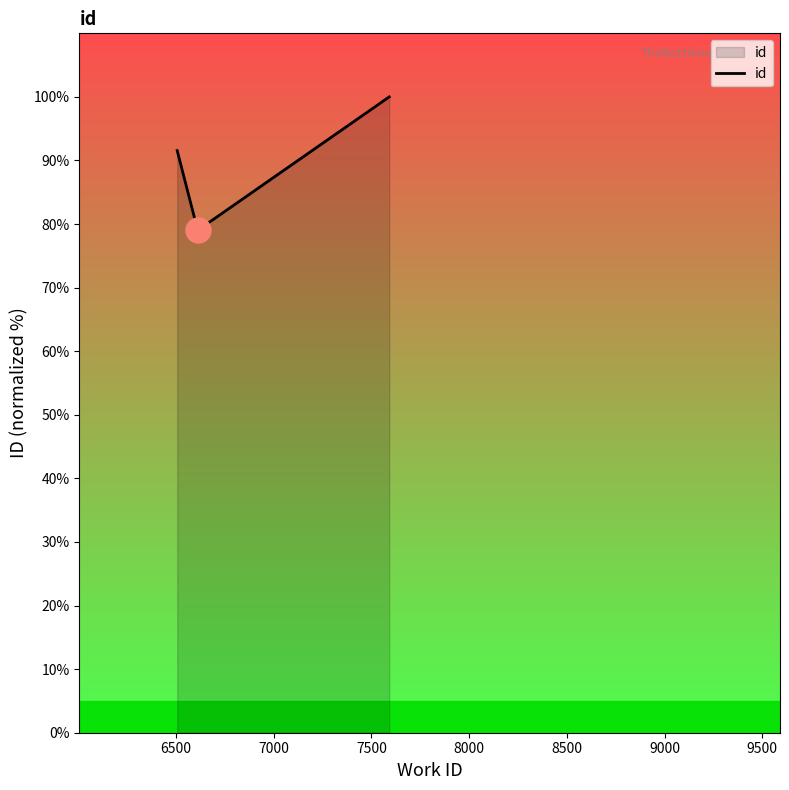

What is the average value?

90.2